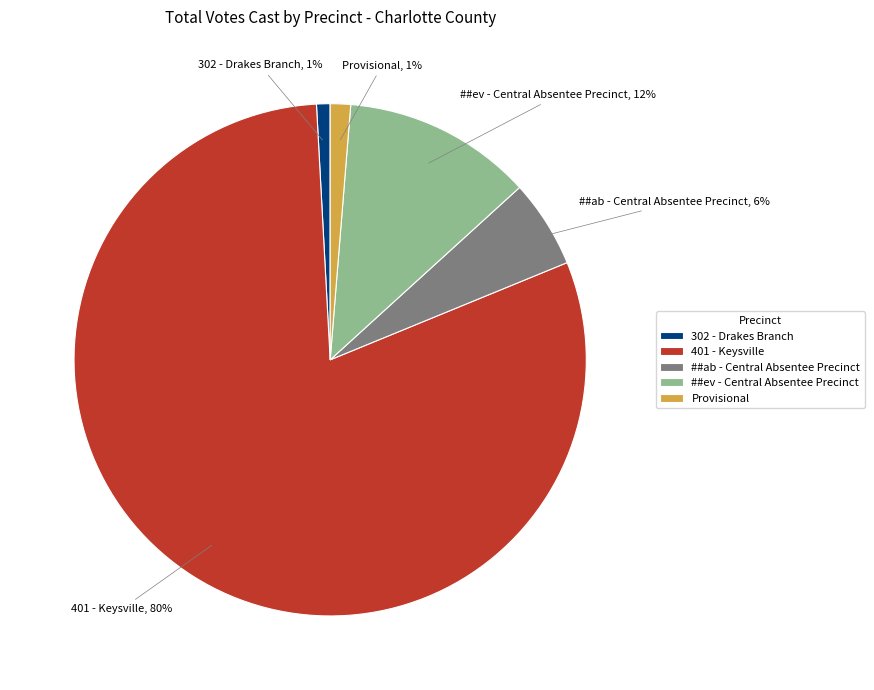

How many segments does this pie chart have?

5